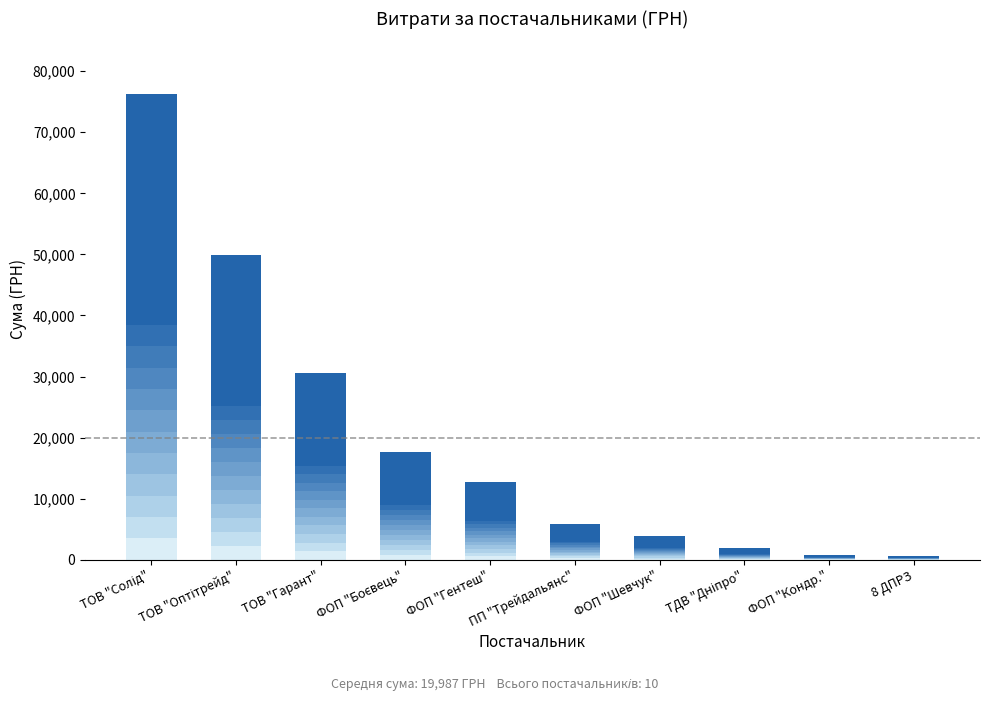

The value at 8 ДПРЗ ГУ ДСНС України is 561.4. True or false?

True